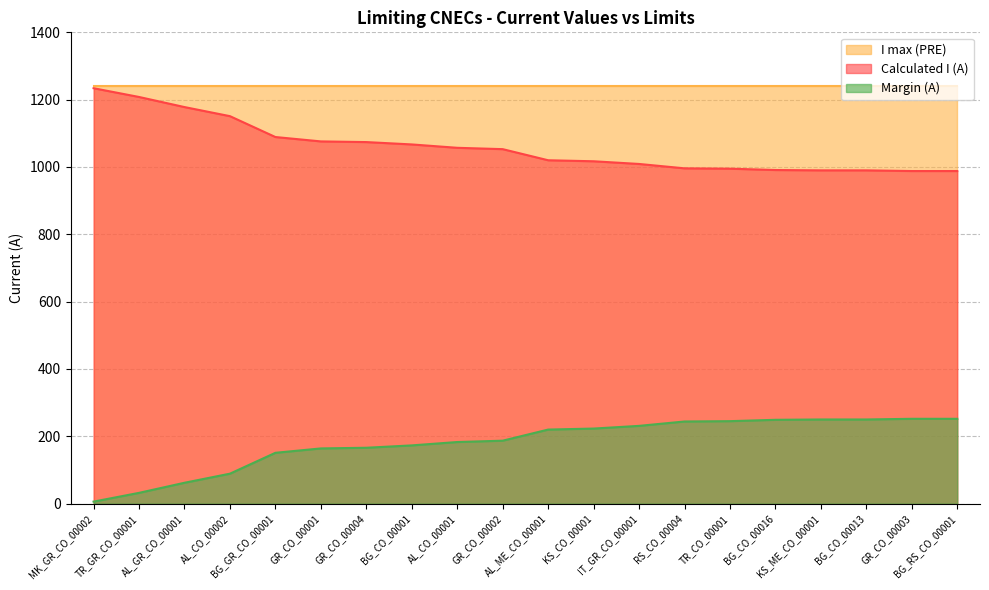

Rank the categories by Margin (A) value from lowest to highest.

MK_GR_CO_00002, TR_GR_CO_00001, AL_GR_CO_00001, AL_CO_00002, BG_GR_CO_00001, GR_CO_00001, GR_CO_00004, BG_CO_00001, AL_CO_00001, GR_CO_00002, AL_ME_CO_00001, KS_CO_00001, IT_GR_CO_00001, RS_CO_00004, TR_CO_00001, BG_CO_00016, KS_ME_CO_00001, BG_CO_00013, GR_CO_00003, BG_RS_CO_00001